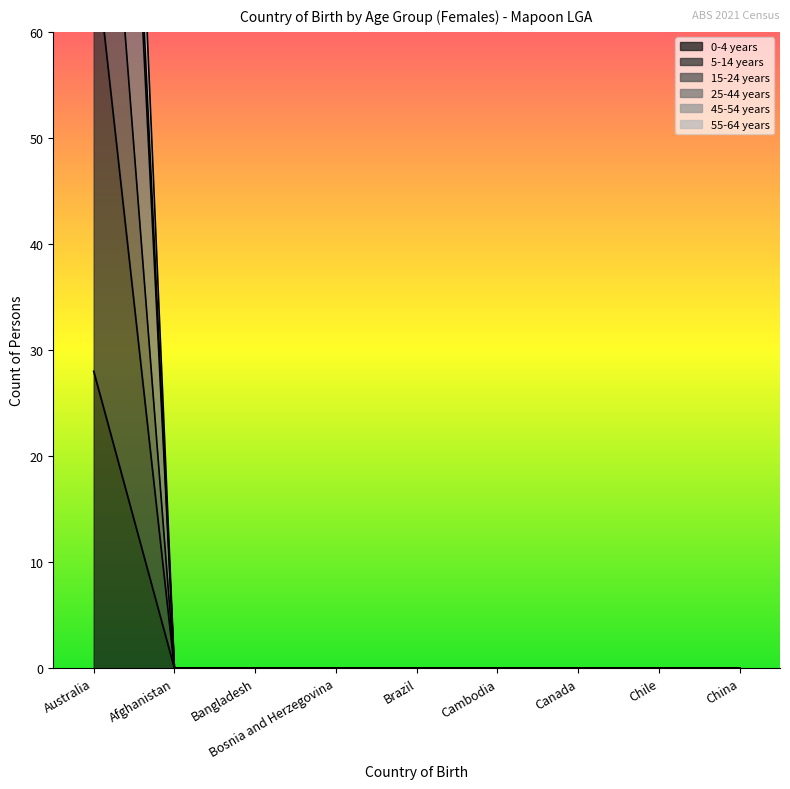

Between Cambodia and China, which series saw the biggest shift?

0-4 years